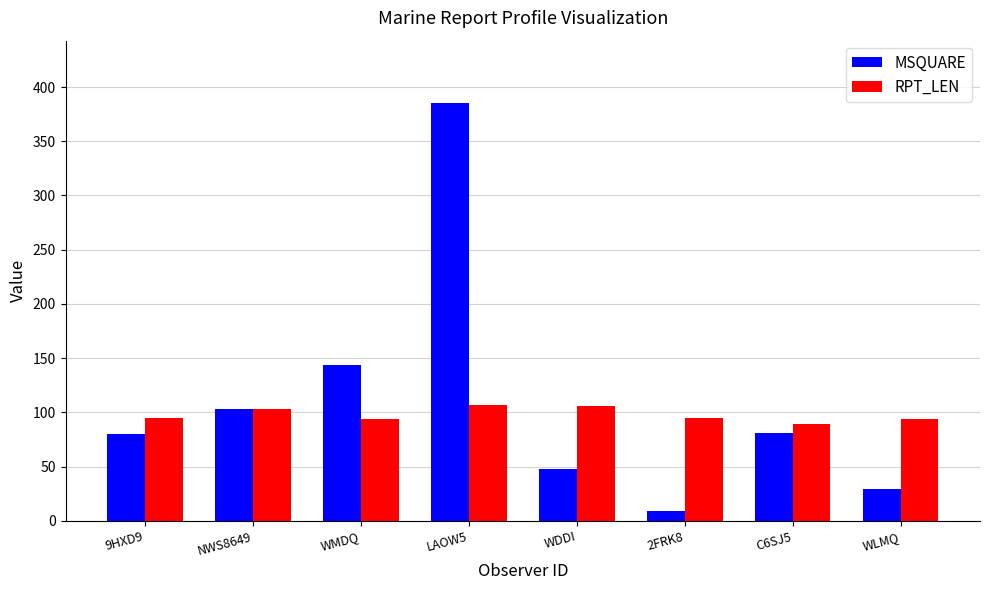

What is the label of the 6th bar from the left?

2FRK8